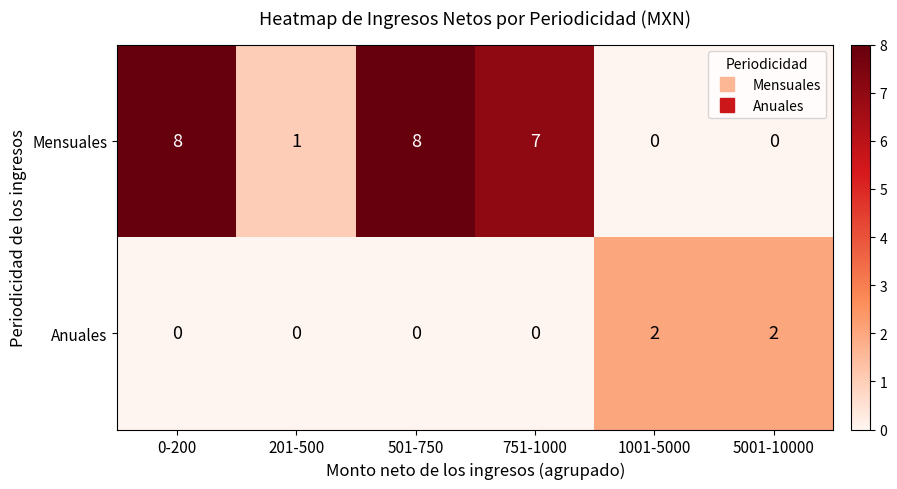

What is the greatest value displayed?

8